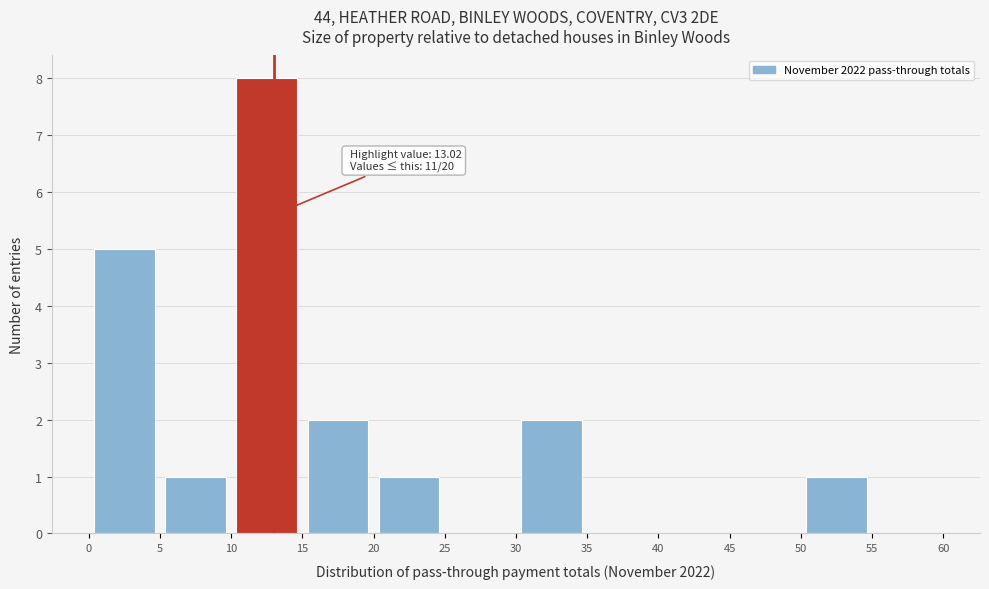

Which range on the x-axis has the tallest bar?

10 to 15